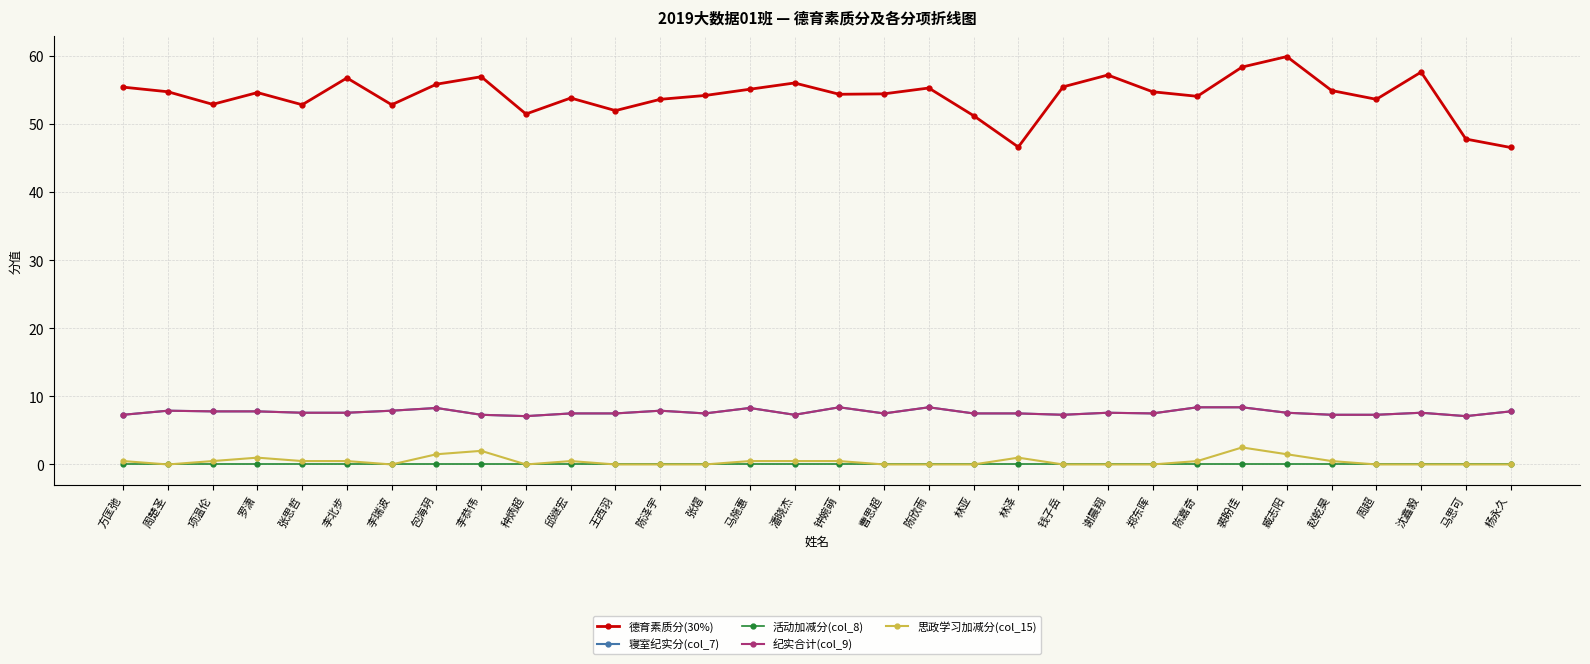

Reading right to left, what are all the values shown in this chart?

德育素质分(30%): 46.6	47.8	57.7	53.7	55.0	59.9	58.4	54.1	54.8	57.2	55.5	46.6	51.3	55.3	54.5	54.4	56.1	55.1	54.2	53.7	52.0	53.9	51.5	57.0	55.9	52.9	56.8	52.9	54.6	52.9	54.8	55.5
寝室纪实分(col_7): 7.8	7.1	7.6	7.3	7.3	7.6	8.4	8.4	7.5	7.6	7.3	7.5	7.5	8.4	7.5	8.4	7.3	8.3	7.5	7.9	7.5	7.5	7.1	7.3	8.3	7.9	7.6	7.6	7.8	7.8	7.9	7.3
活动加减分(col_8): 0.0	0.0	0.0	0.0	0.0	0.0	0.0	0.0	0.0	0.0	0.0	0.0	0.0	0.0	0.0	0.0	0.0	0.0	0.0	0.0	0.0	0.0	0.0	0.0	0.0	0.0	0.0	0.0	0.0	0.0	0.0	0.0
纪实合计(col_9): 7.8	7.1	7.6	7.3	7.3	7.6	8.4	8.4	7.5	7.6	7.3	7.5	7.5	8.4	7.5	8.4	7.3	8.3	7.5	7.9	7.5	7.5	7.1	7.3	8.3	7.9	7.6	7.6	7.8	7.8	7.9	7.3
思政学习加减分(col_15): 0.0	0.0	0.0	0.0	0.5	1.5	2.5	0.5	0.0	0.0	0.0	1.0	0.0	0.0	0.0	0.5	0.5	0.5	0.0	0.0	0.0	0.5	0.0	2.0	1.5	0.0	0.5	0.5	1.0	0.5	0.0	0.5